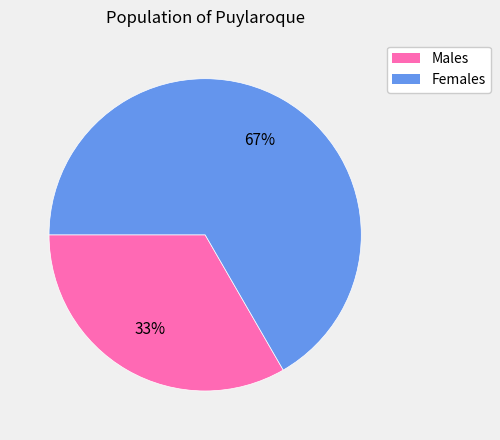

To the nearest percent, what is the average slice percentage?

50%